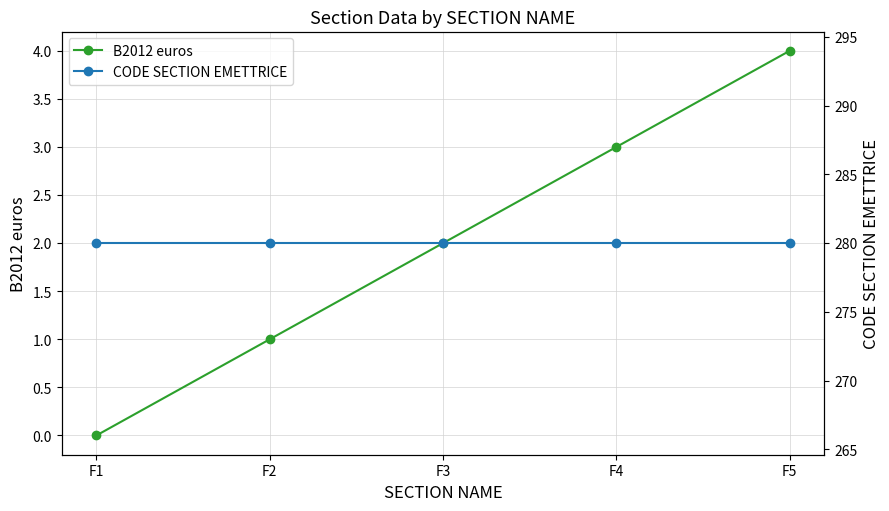

What is the difference between the maximum and minimum values in the B2012 euros series?

4